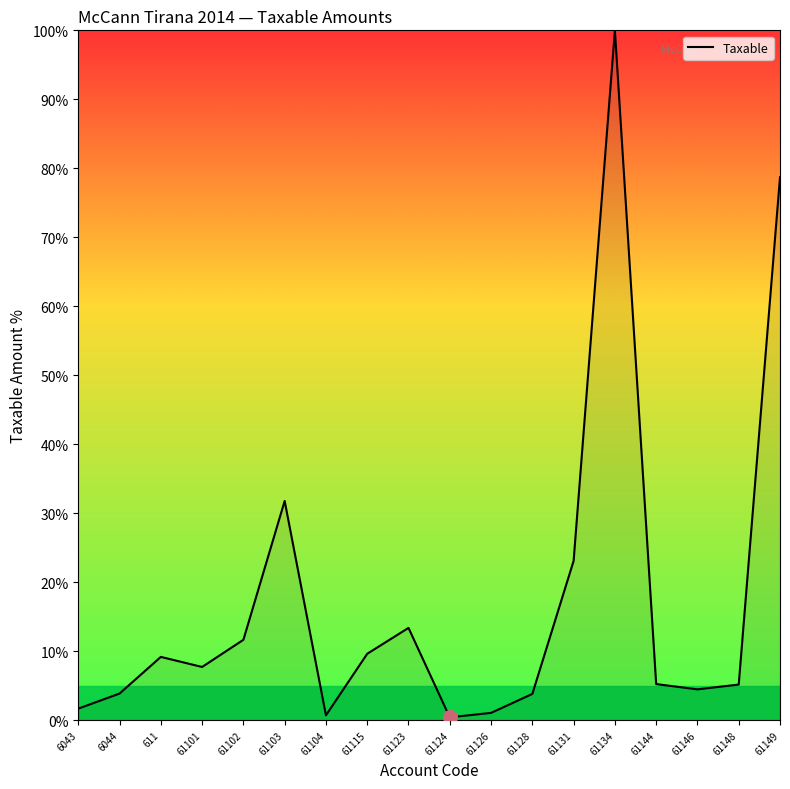

What is the difference between the second highest and second lowest values?

78.0